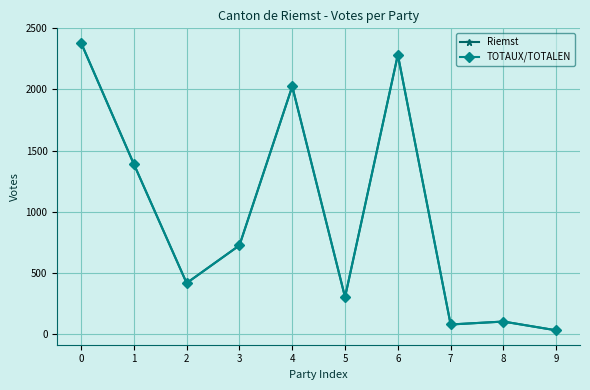

The value of Riemst at 1 is 540. True or false?

False